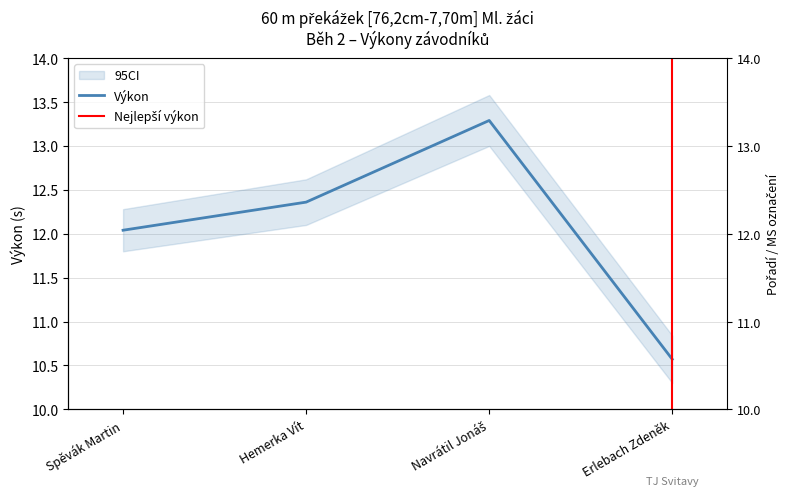

The chart shows a value of 12.0 at Spěvák Martin. True or false?

True